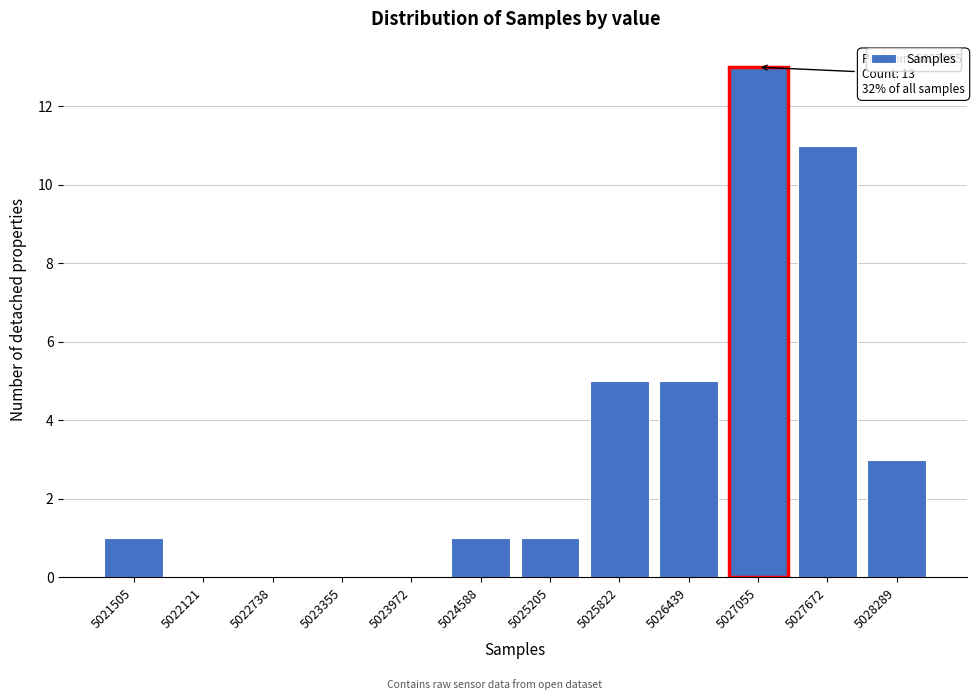

Reading right to left, extract all data points from this chart.

5028289=3	5027672=11	5027055=13	5026439=5	5025822=5	5025205=1	5024588=1	5023972=0	5023355=0	5022738=0	5022121=0	5021505=1